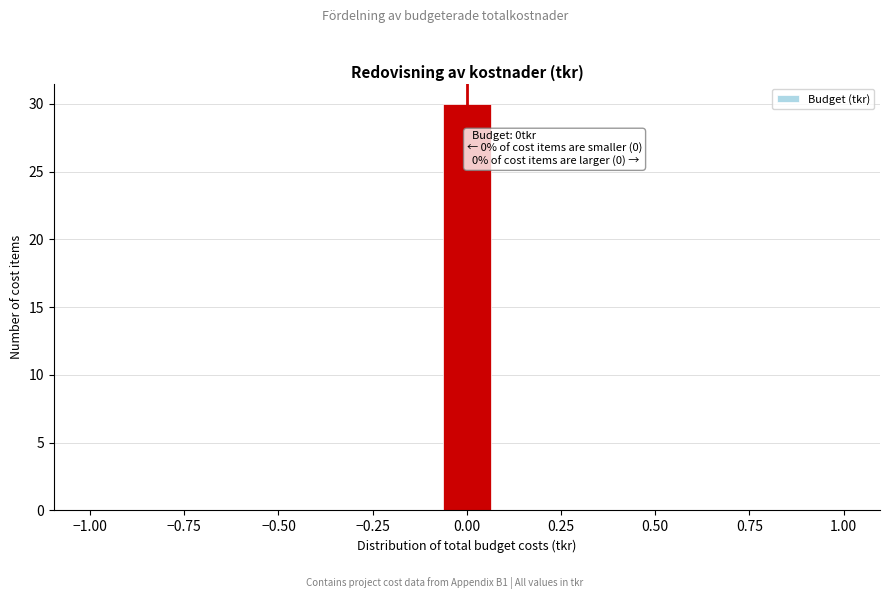

Around what value on the x-axis is the tallest bar? Give the approximate position of its centre, as read against the axis.

0.00